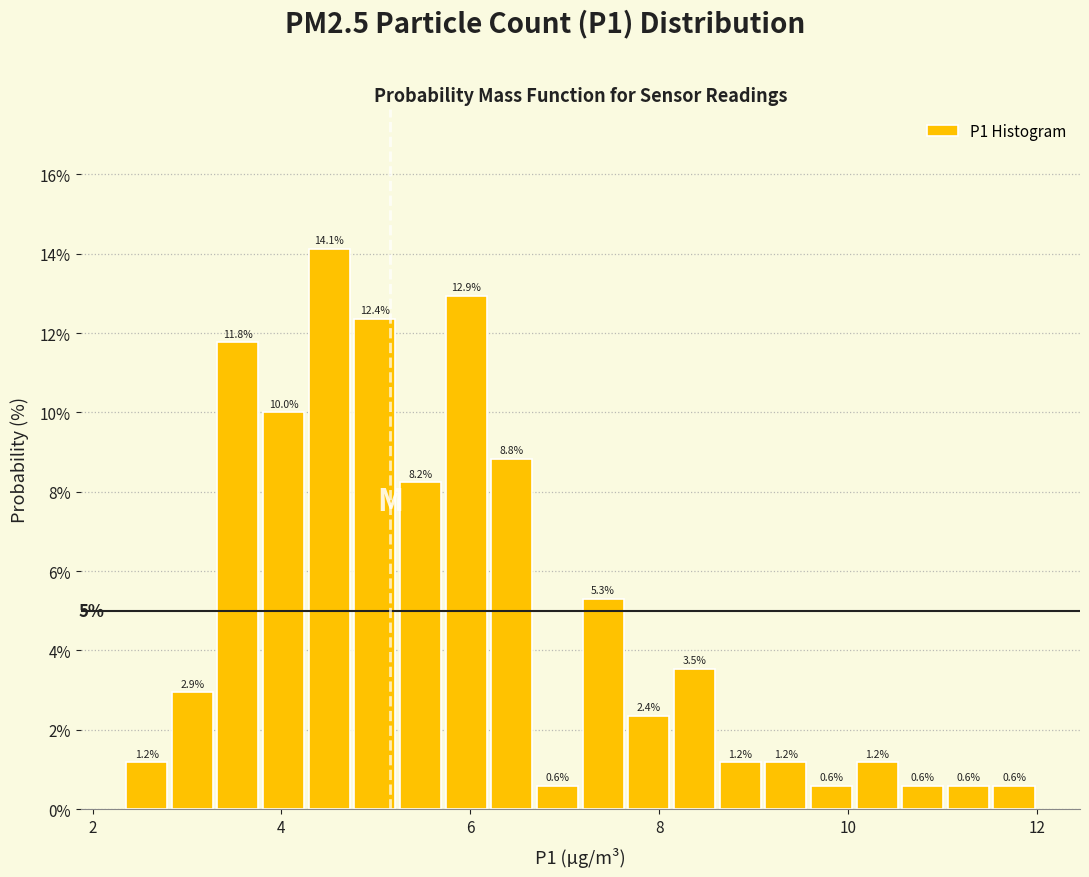

Read against the x-axis, roughly where is the centre of the tallest bar?

4.6